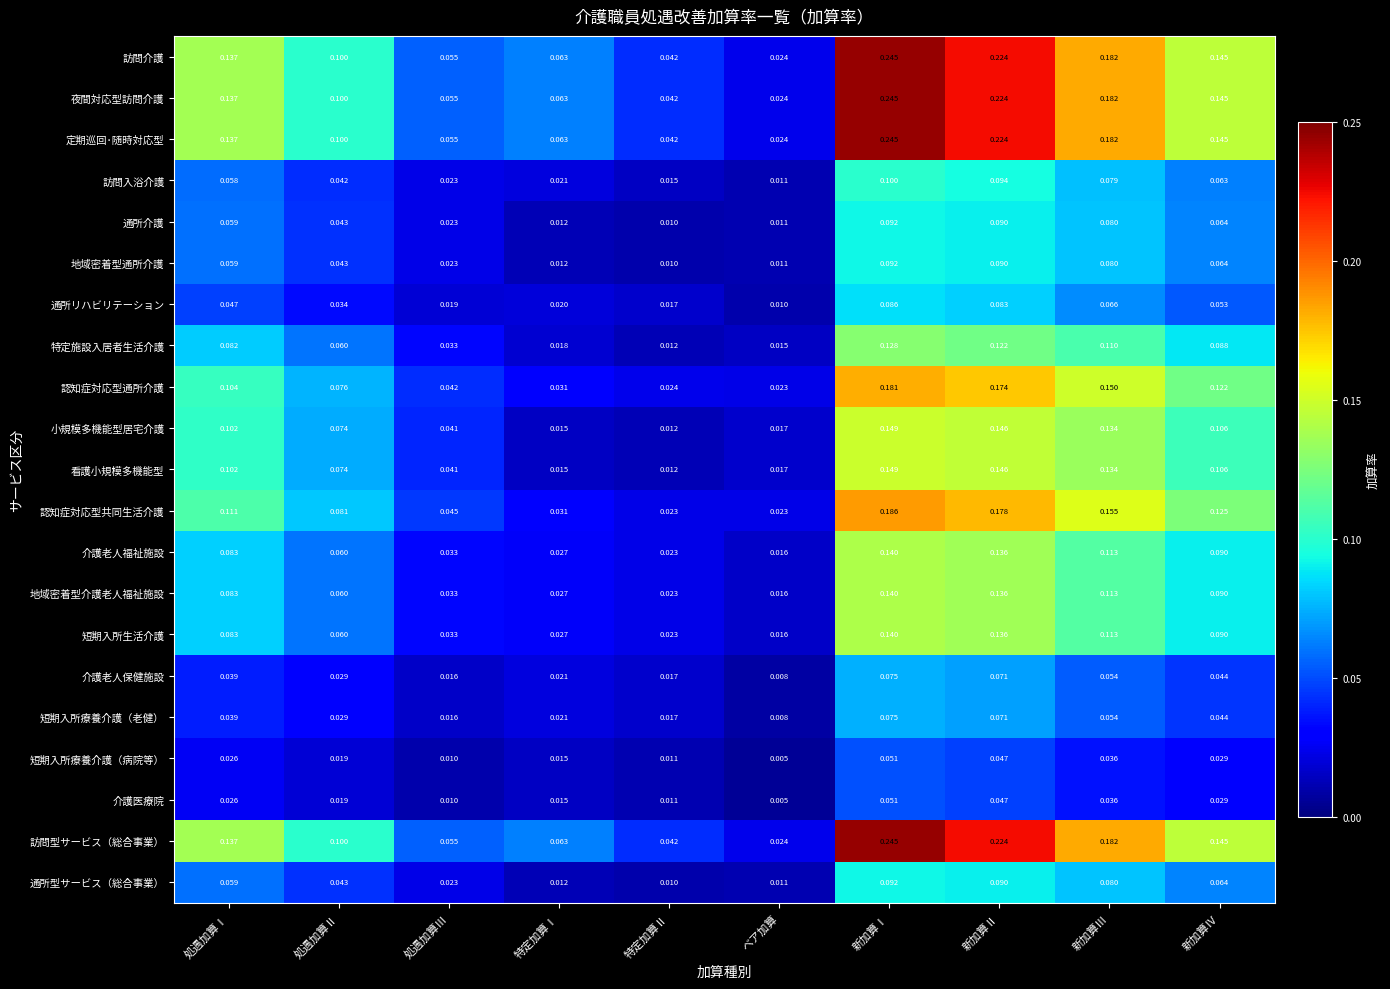

At which label is 短期入所生活介護 closest to 0?

ベア加算